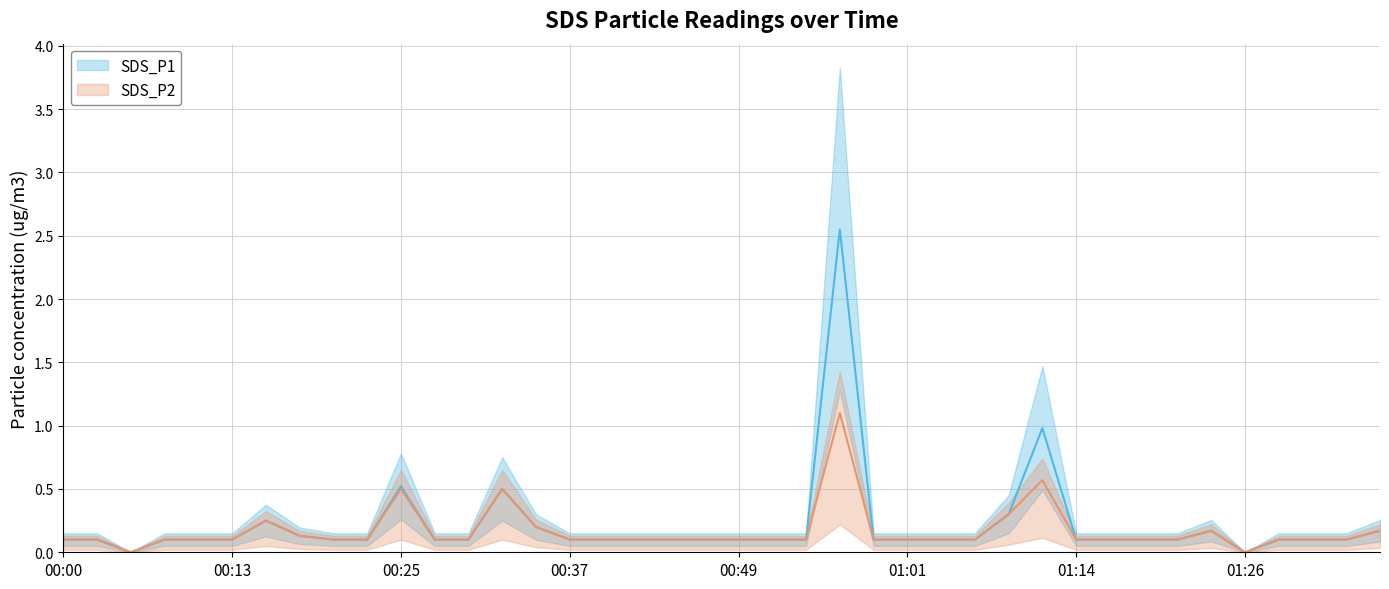

Which series has the widest spread of values?

SDS_P1